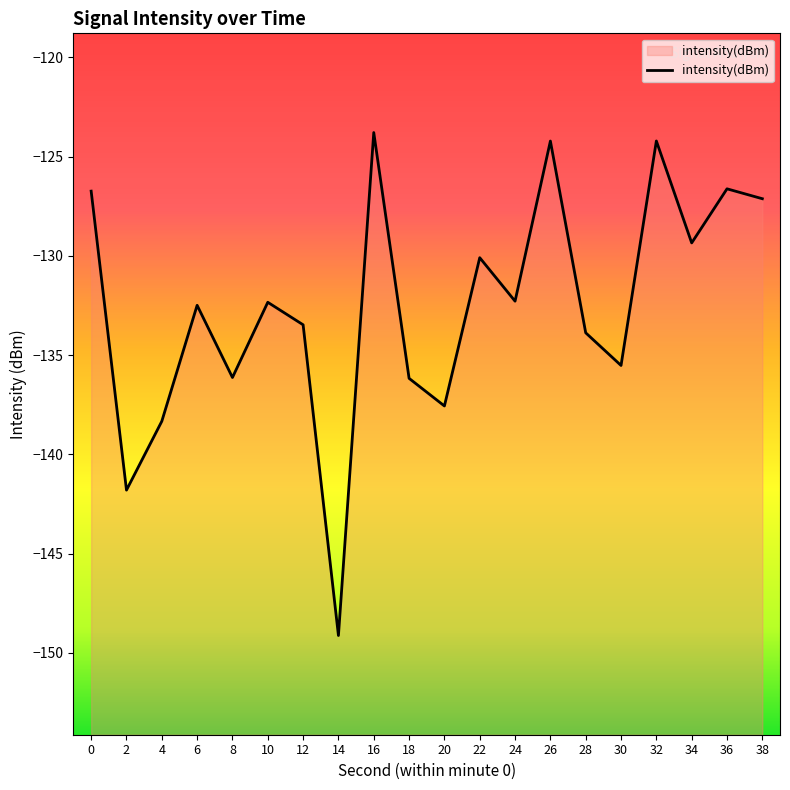

At which category does the chart reach its peak across all series?

16